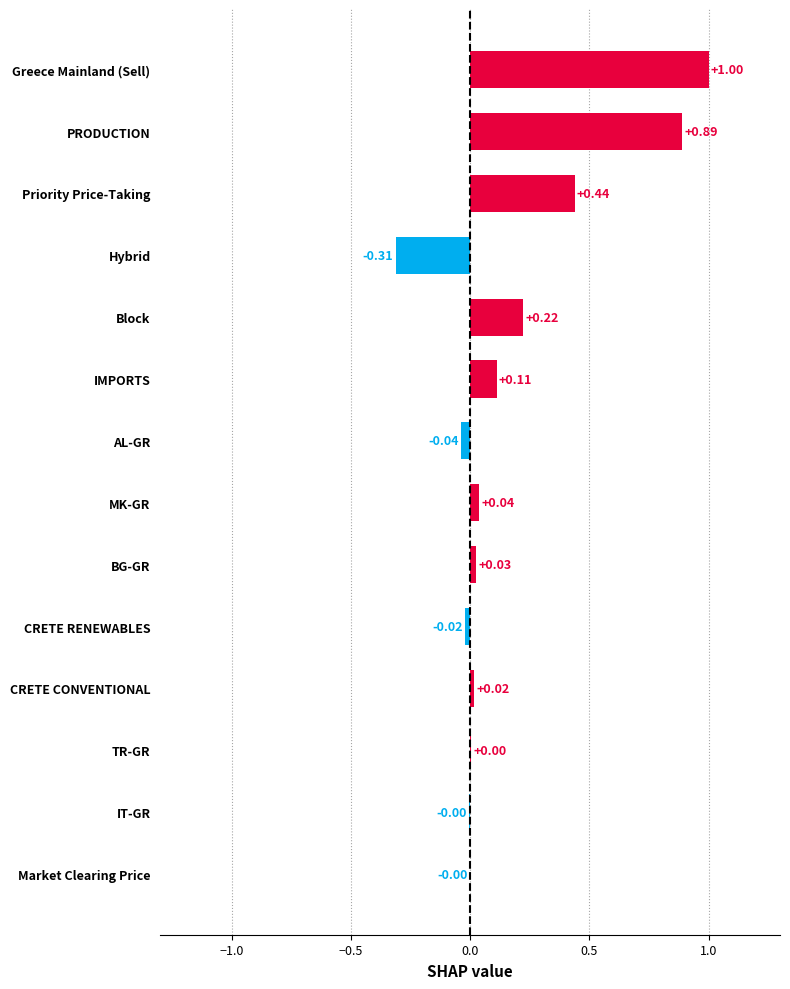

Count the number of data series in this chart.

1